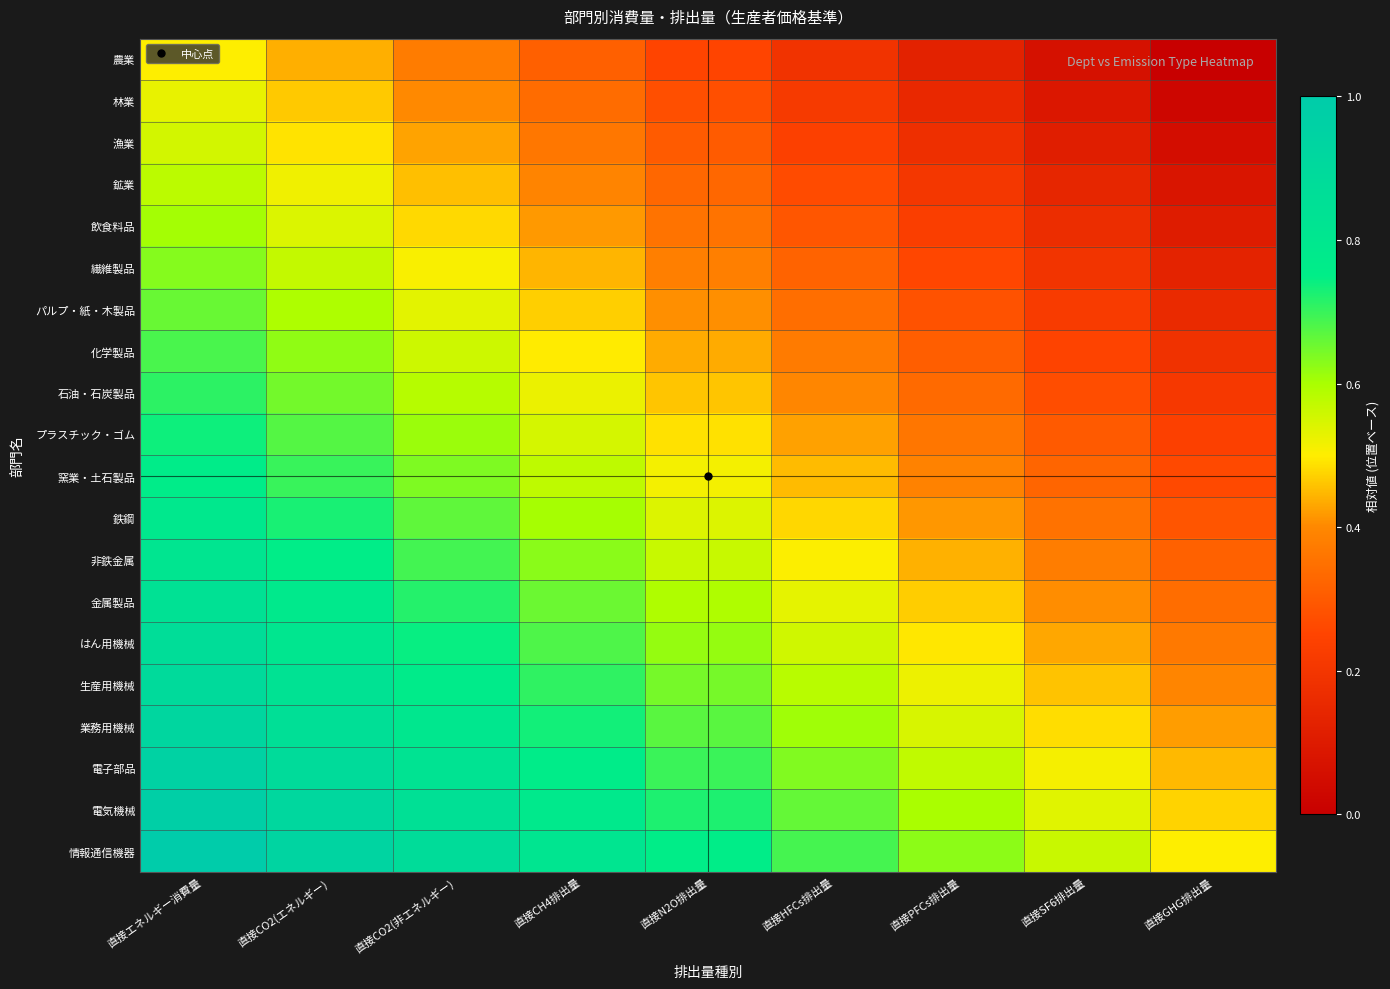

Reading left to right, transcribe all the data shown in this chart.

農業: 直接エネルギー消費量=0.5	直接CO2(エネルギー)=0.4	直接CO2(非エネルギー)=0.4	直接CH4排出量=0.3	直接N2O排出量=0.2	直接HFCs排出量=0.2	直接PFCs排出量=0.1	直接SF6排出量=0.1	直接GHG排出量=0.0
林業: 直接エネルギー消費量=0.5	直接CO2(エネルギー)=0.5	直接CO2(非エネルギー)=0.4	直接CH4排出量=0.3	直接N2O排出量=0.3	直接HFCs排出量=0.2	直接PFCs排出量=0.2	直接SF6排出量=0.1	直接GHG排出量=0.0
漁業: 直接エネルギー消費量=0.6	直接CO2(エネルギー)=0.5	直接CO2(非エネルギー)=0.4	直接CH4排出量=0.4	直接N2O排出量=0.3	直接HFCs排出量=0.2	直接PFCs排出量=0.2	直接SF6排出量=0.1	直接GHG排出量=0.1
鉱業: 直接エネルギー消費量=0.6	直接CO2(エネルギー)=0.5	直接CO2(非エネルギー)=0.5	直接CH4排出量=0.4	直接N2O排出量=0.3	直接HFCs排出量=0.3	直接PFCs排出量=0.2	直接SF6排出量=0.1	直接GHG排出量=0.1
飲食料品: 直接エネルギー消費量=0.6	直接CO2(エネルギー)=0.5	直接CO2(非エネルギー)=0.5	直接CH4排出量=0.4	直接N2O排出量=0.4	直接HFCs排出量=0.3	直接PFCs排出量=0.2	直接SF6排出量=0.2	直接GHG排出量=0.1
繊維製品: 直接エネルギー消費量=0.6	直接CO2(エネルギー)=0.6	直接CO2(非エネルギー)=0.5	直接CH4排出量=0.4	直接N2O排出量=0.4	直接HFCs排出量=0.3	直接PFCs排出量=0.3	直接SF6排出量=0.2	直接GHG排出量=0.1
パルプ・紙・木製品: 直接エネルギー消費量=0.7	直接CO2(エネルギー)=0.6	直接CO2(非エネルギー)=0.5	直接CH4排出量=0.5	直接N2O排出量=0.4	直接HFCs排出量=0.3	直接PFCs排出量=0.3	直接SF6排出量=0.2	直接GHG排出量=0.2
化学製品: 直接エネルギー消費量=0.7	直接CO2(エネルギー)=0.6	直接CO2(非エネルギー)=0.6	直接CH4排出量=0.5	直接N2O排出量=0.4	直接HFCs排出量=0.4	直接PFCs排出量=0.3	直接SF6排出量=0.2	直接GHG排出量=0.2
石油・石炭製品: 直接エネルギー消費量=0.7	直接CO2(エネルギー)=0.6	直接CO2(非エネルギー)=0.6	直接CH4排出量=0.5	直接N2O排出量=0.5	直接HFCs排出量=0.4	直接PFCs排出量=0.3	直接SF6排出量=0.3	直接GHG排出量=0.2
プラスチック・ゴム: 直接エネルギー消費量=0.7	直接CO2(エネルギー)=0.7	直接CO2(非エネルギー)=0.6	直接CH4排出量=0.5	直接N2O排出量=0.5	直接HFCs排出量=0.4	直接PFCs排出量=0.4	直接SF6排出量=0.3	直接GHG排出量=0.2
窯業・土石製品: 直接エネルギー消費量=0.8	直接CO2(エネルギー)=0.7	直接CO2(非エネルギー)=0.6	直接CH4排出量=0.6	直接N2O排出量=0.5	直接HFCs排出量=0.5	直接PFCs排出量=0.4	直接SF6排出量=0.3	直接GHG排出量=0.3
鉄鋼: 直接エネルギー消費量=0.8	直接CO2(エネルギー)=0.7	直接CO2(非エネルギー)=0.7	直接CH4排出量=0.6	直接N2O排出量=0.5	直接HFCs排出量=0.5	直接PFCs排出量=0.4	直接SF6排出量=0.4	直接GHG排出量=0.3
非鉄金属: 直接エネルギー消費量=0.8	直接CO2(エネルギー)=0.8	直接CO2(非エネルギー)=0.7	直接CH4排出量=0.6	直接N2O排出量=0.6	直接HFCs排出量=0.5	直接PFCs排出量=0.4	直接SF6排出量=0.4	直接GHG排出量=0.3
金属製品: 直接エネルギー消費量=0.8	直接CO2(エネルギー)=0.8	直接CO2(非エネルギー)=0.7	直接CH4排出量=0.7	直接N2O排出量=0.6	直接HFCs排出量=0.5	直接PFCs排出量=0.5	直接SF6排出量=0.4	直接GHG排出量=0.3
はん用機械: 直接エネルギー消費量=0.9	直接CO2(エネルギー)=0.8	直接CO2(非エネルギー)=0.7	直接CH4排出量=0.7	直接N2O排出量=0.6	直接HFCs排出量=0.6	直接PFCs排出量=0.5	直接SF6排出量=0.4	直接GHG排出量=0.4
生産用機械: 直接エネルギー消費量=0.9	直接CO2(エネルギー)=0.8	直接CO2(非エネルギー)=0.8	直接CH4排出量=0.7	直接N2O排出量=0.6	直接HFCs排出量=0.6	直接PFCs排出量=0.5	直接SF6排出量=0.5	直接GHG排出量=0.4
業務用機械: 直接エネルギー消費量=0.9	直接CO2(エネルギー)=0.9	直接CO2(非エネルギー)=0.8	直接CH4排出量=0.7	直接N2O排出量=0.7	直接HFCs排出量=0.6	直接PFCs排出量=0.5	直接SF6排出量=0.5	直接GHG排出量=0.4
電子部品: 直接エネルギー消費量=0.9	直接CO2(エネルギー)=0.9	直接CO2(非エネルギー)=0.8	直接CH4排出量=0.8	直接N2O排出量=0.7	直接HFCs排出量=0.6	直接PFCs排出量=0.6	直接SF6排出量=0.5	直接GHG排出量=0.4
電気機械: 直接エネルギー消費量=1.0	直接CO2(エネルギー)=0.9	直接CO2(非エネルギー)=0.8	直接CH4排出量=0.8	直接N2O排出量=0.7	直接HFCs排出量=0.7	直接PFCs排出量=0.6	直接SF6排出量=0.5	直接GHG排出量=0.5
情報通信機器: 直接エネルギー消費量=1.0	直接CO2(エネルギー)=0.9	直接CO2(非エネルギー)=0.9	直接CH4排出量=0.8	直接N2O排出量=0.8	直接HFCs排出量=0.7	直接PFCs排出量=0.6	直接SF6排出量=0.6	直接GHG排出量=0.5